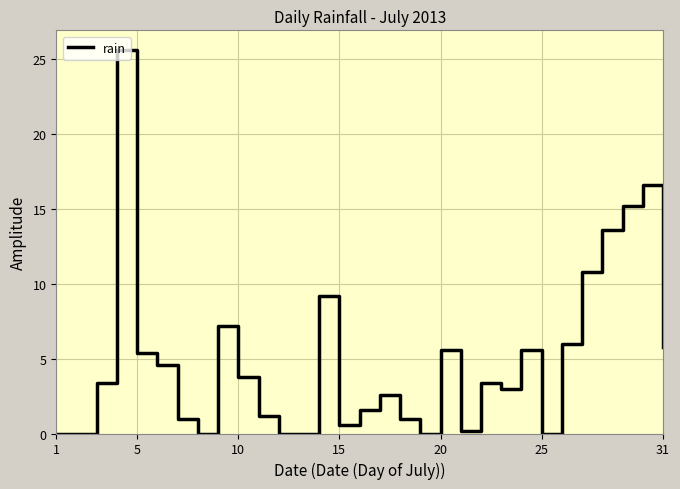

What is the difference between the maximum and minimum values?

25.6